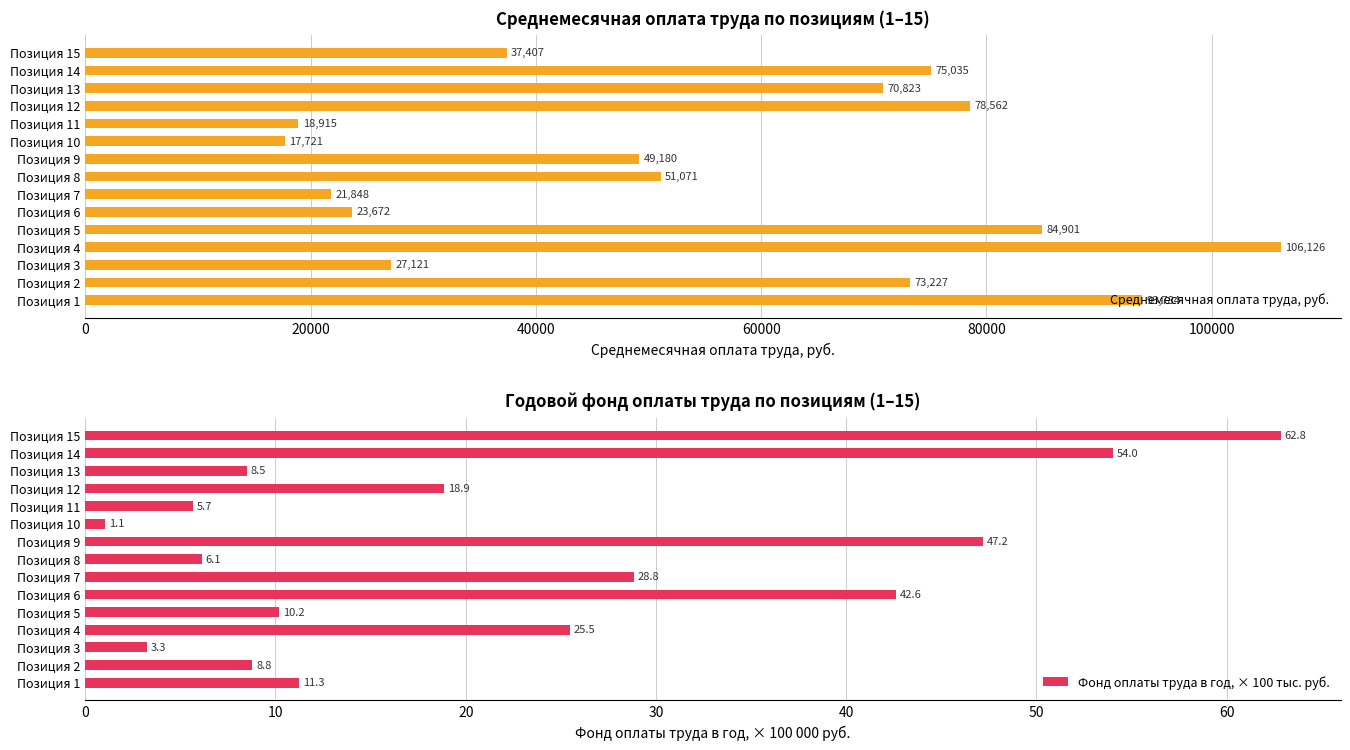

Rank the categories by Среднемесячная оплата труда, руб. value from lowest to highest.

Позиция 10, Позиция 11, Позиция 7, Позиция 6, Позиция 3, Позиция 15, Позиция 9, Позиция 8, Позиция 13, Позиция 2, Позиция 14, Позиция 12, Позиция 5, Позиция 1, Позиция 4